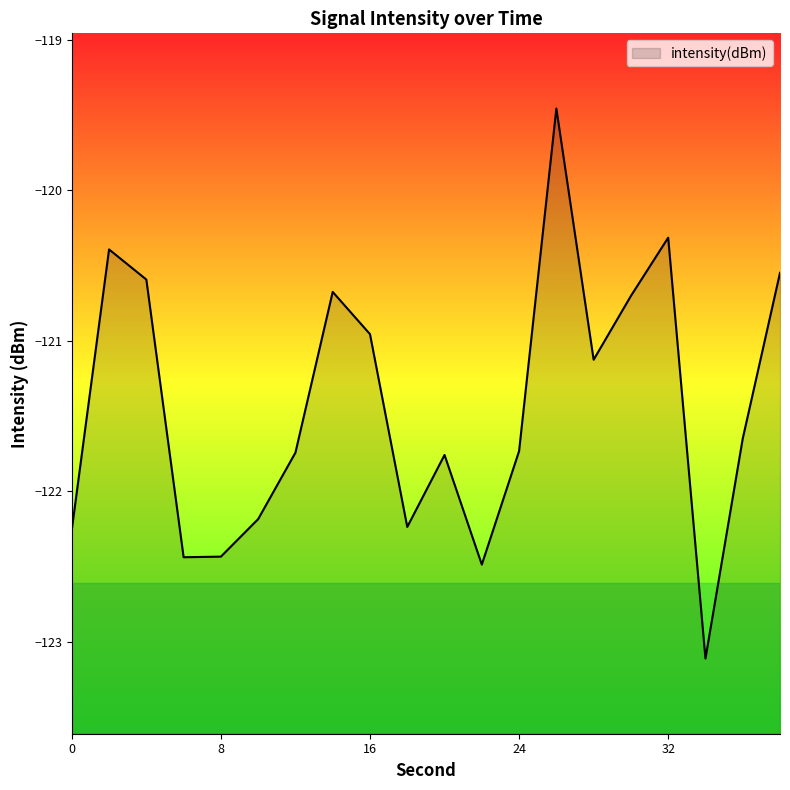

Which has a higher value, 20 or 14?

14